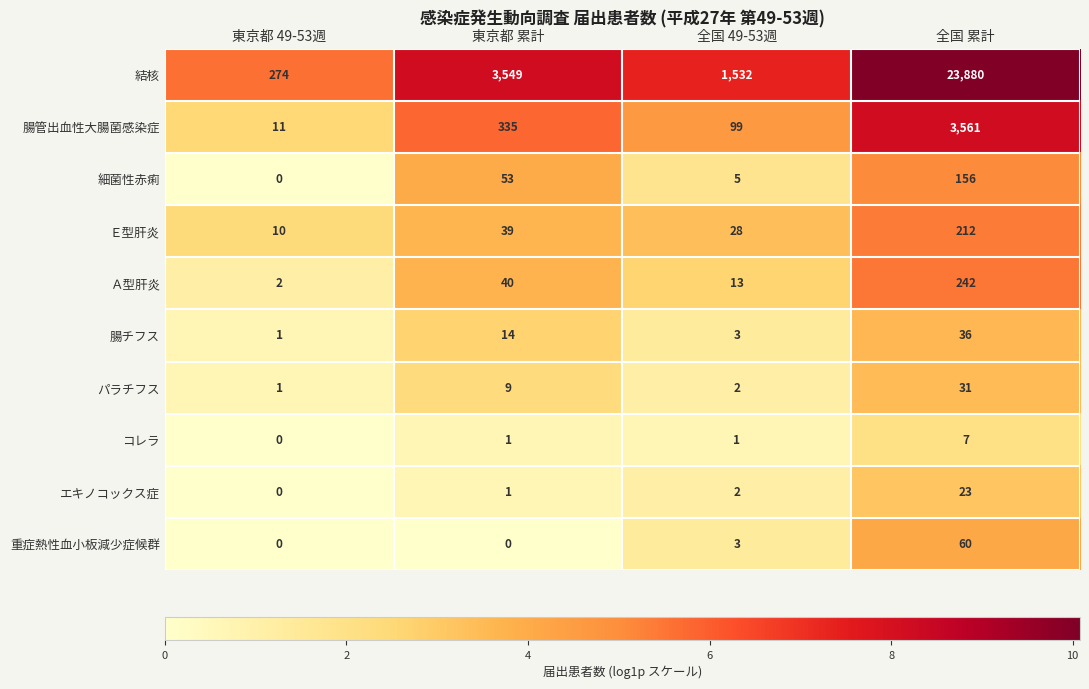

How many distinct data groups are displayed?

10